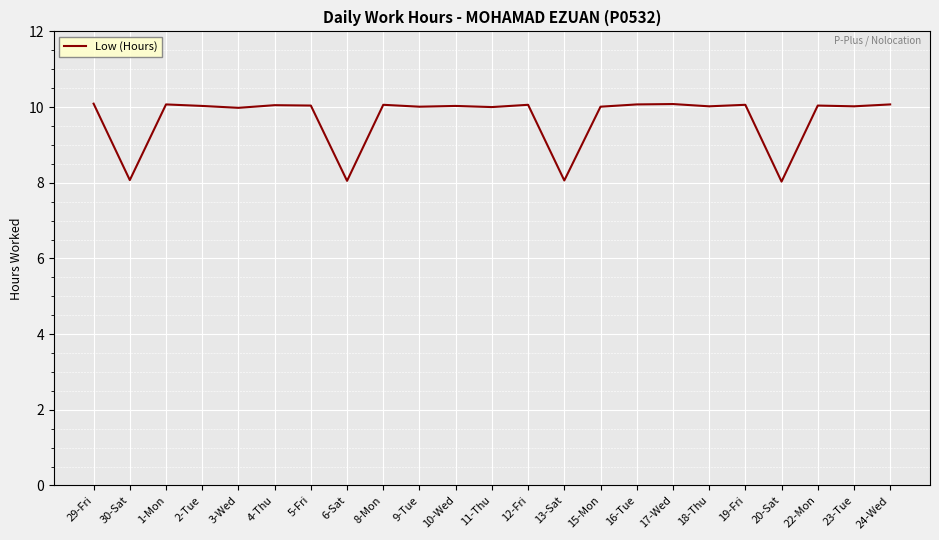

Approximately how many times larger is the value at 3-Wed compared to 11-Thu?

1.0